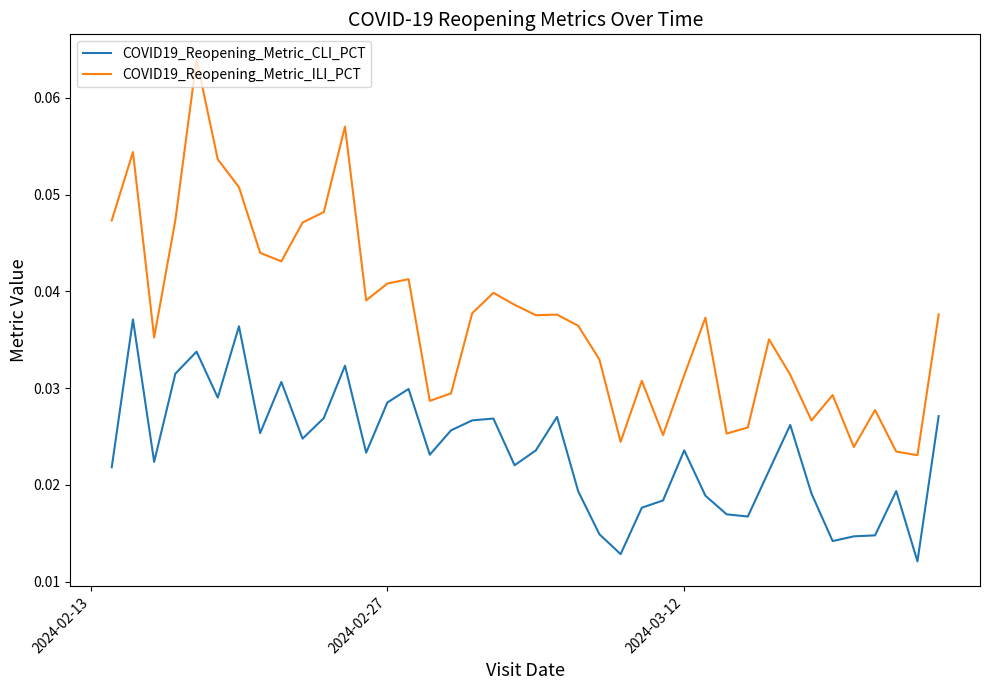

List the series in order of their overall mean, lowest first.

COVID19_Reopening_Metric_CLI_PCT, COVID19_Reopening_Metric_ILI_PCT